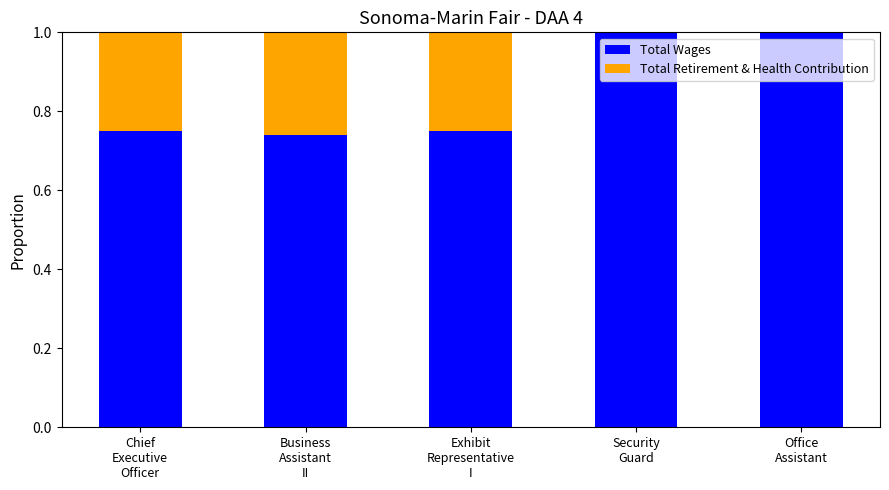

What value does the Total Wages series have at Office
Assistant?

1.0